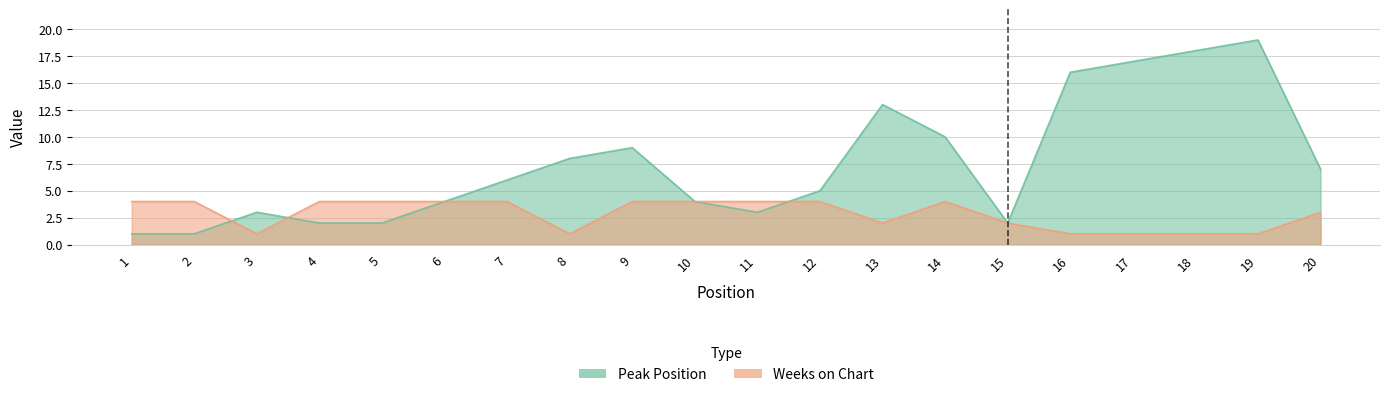

What is the greatest value displayed?

19